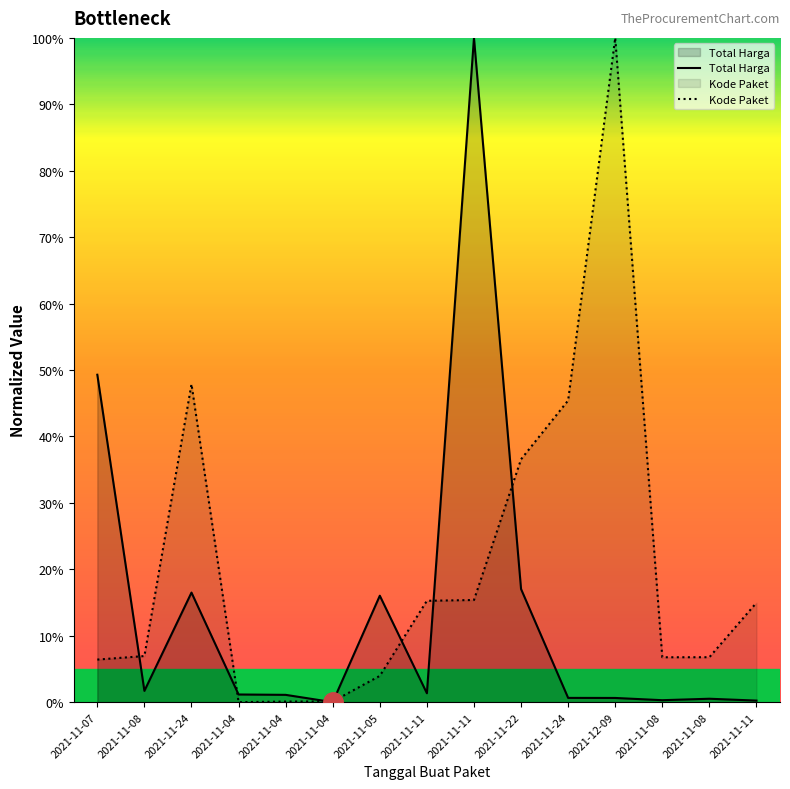

The Kode Paket series shows 36.6 at 2021-11-22. True or false?

True